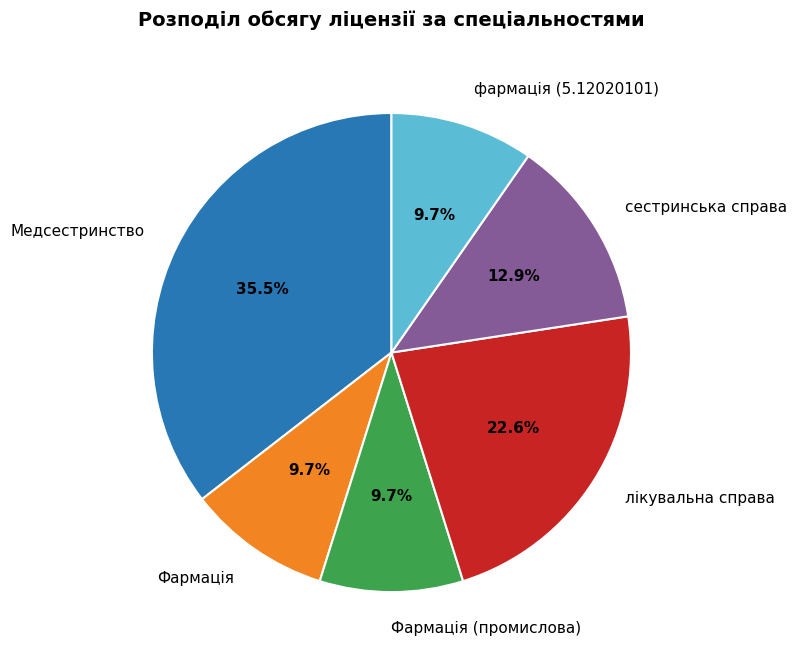

To the nearest percent, what percentage of the pie is лікувальна справа?

23%